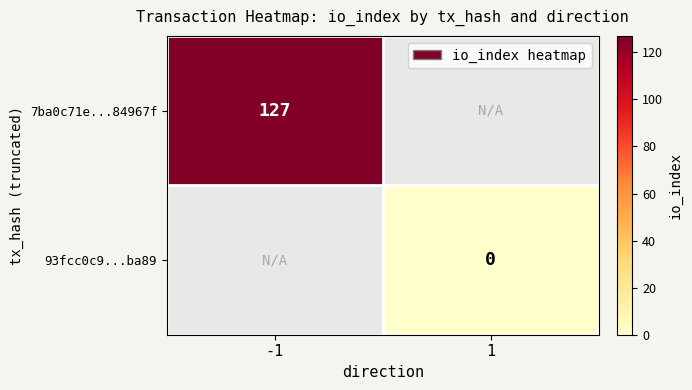

Is the value of 7ba0c71e...84967f at -1 greater than the value of 93fcc0c9...ba89 at 1?

Yes